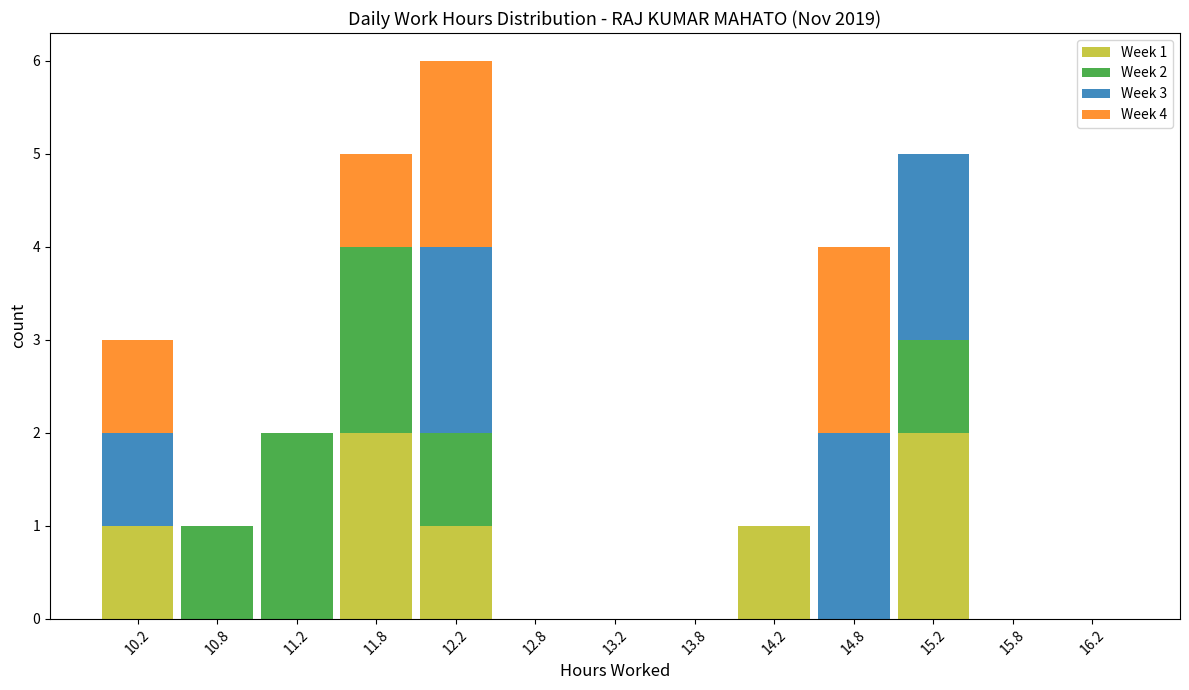

Count the number of categories in the chart.

13